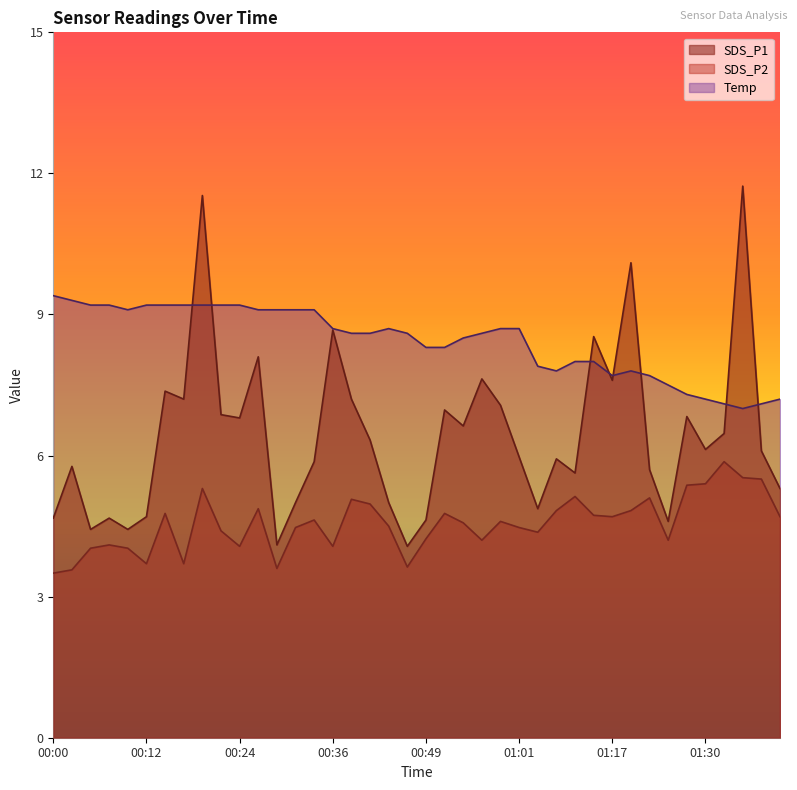

Which label corresponds to the largest value in the chart?

01:35